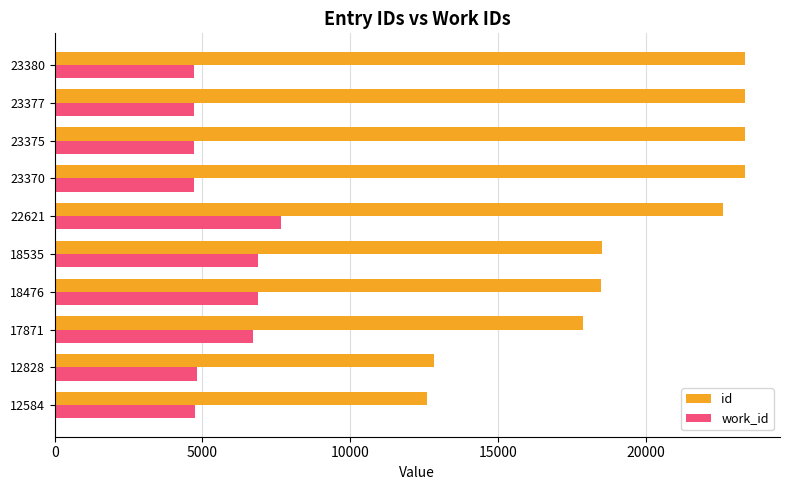

List the series in order of their overall mean, lowest first.

work_id, id